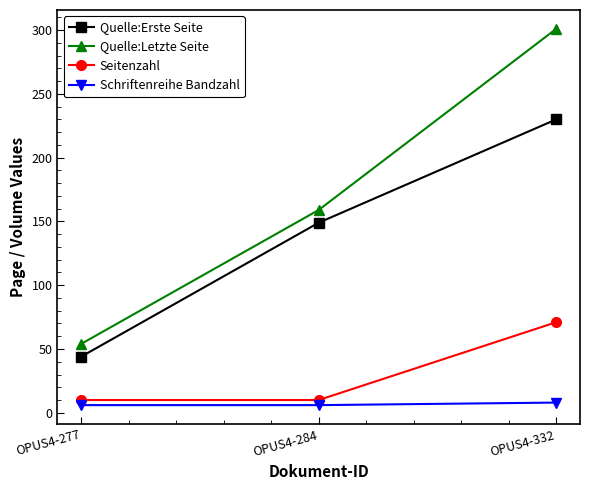

Is it true that Quelle:Letzte Seite equals 301 at OPUS4-332?

True